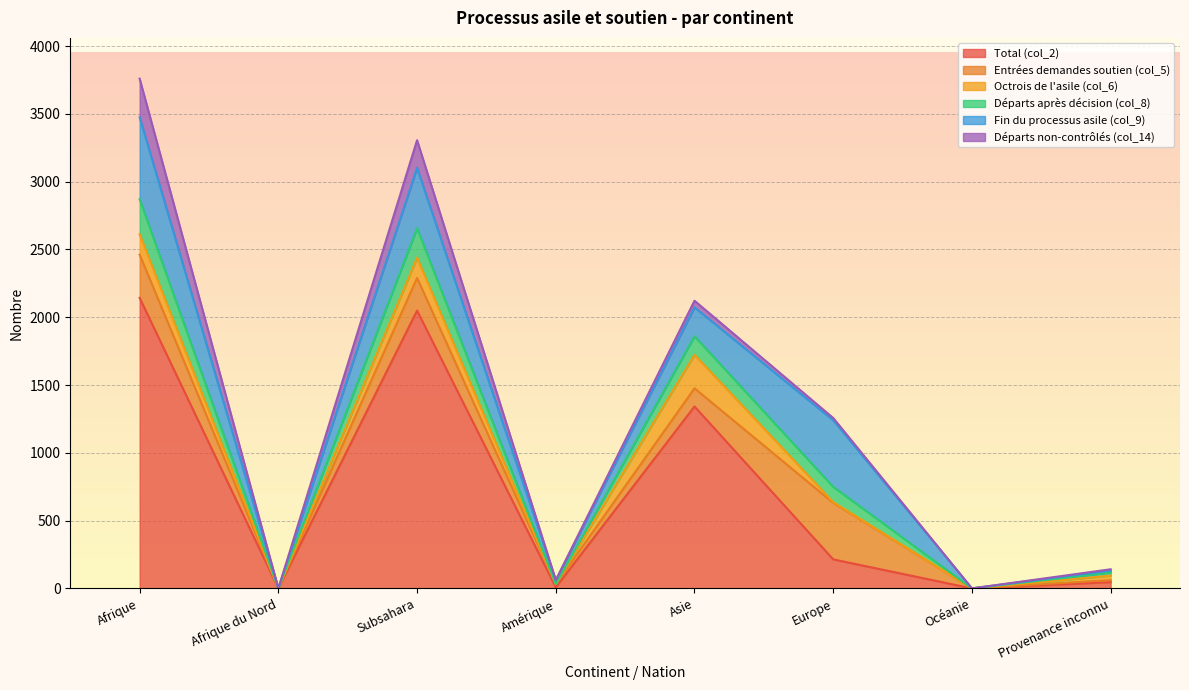

Is it true that Départs après décision (col_8) equals -109 at Afrique du Nord?

False